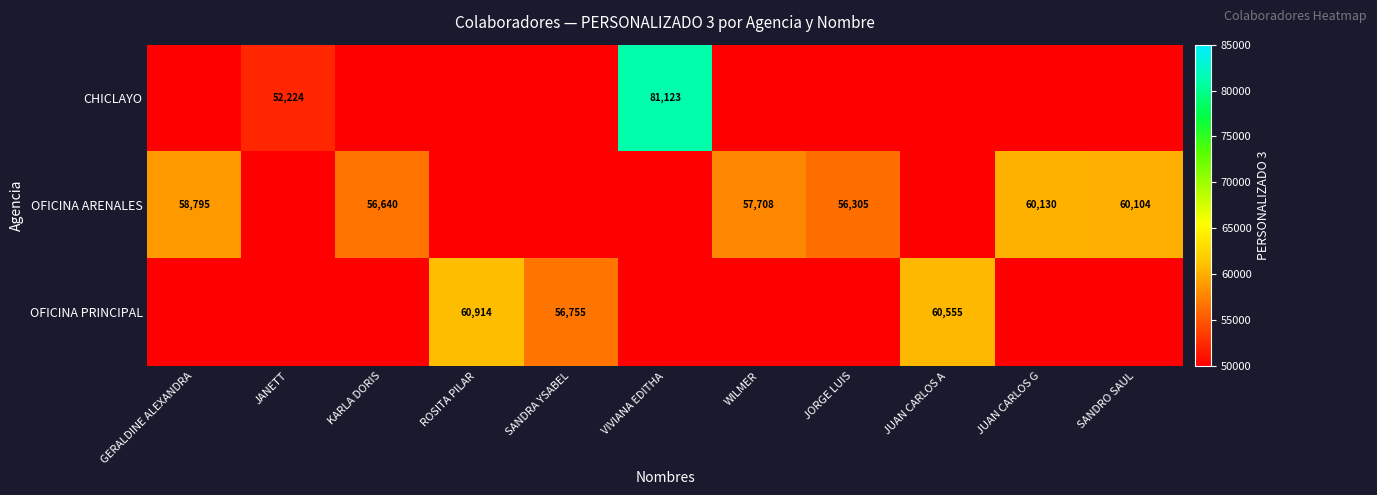

What is the spread (max minus min) of values at VIVIANA EDITHA?

81123